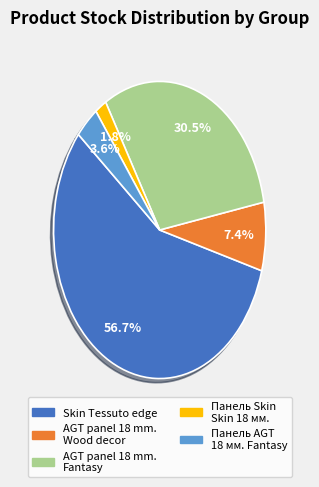

Is there any slice that represents more than half of the pie?

Yes